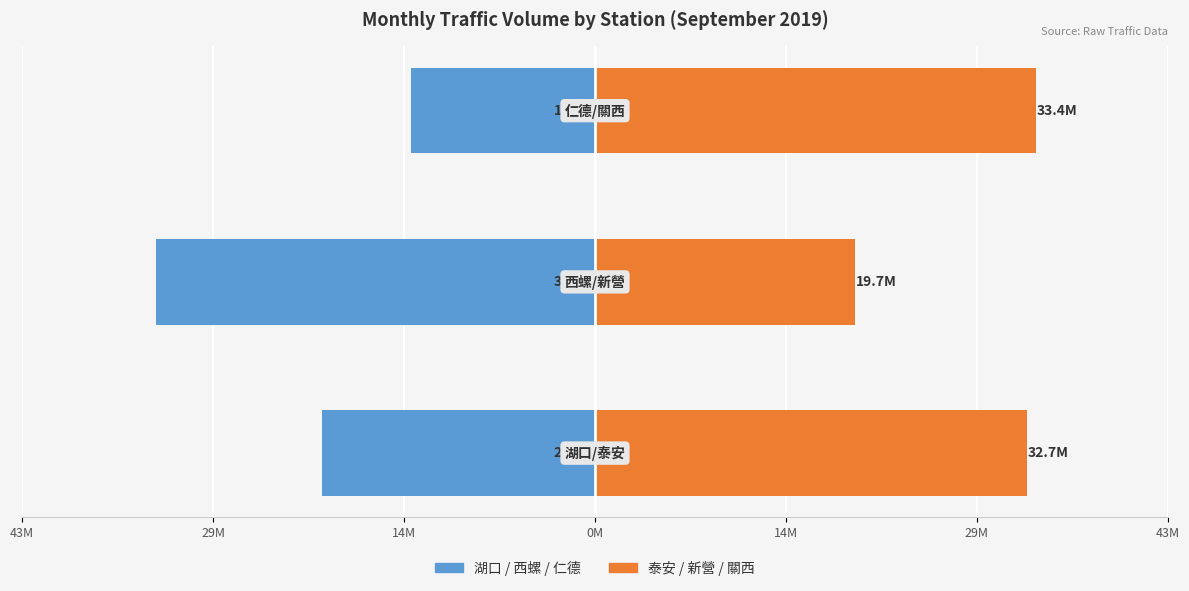

Are the bars grouped side by side (vs. stacked)?

Yes